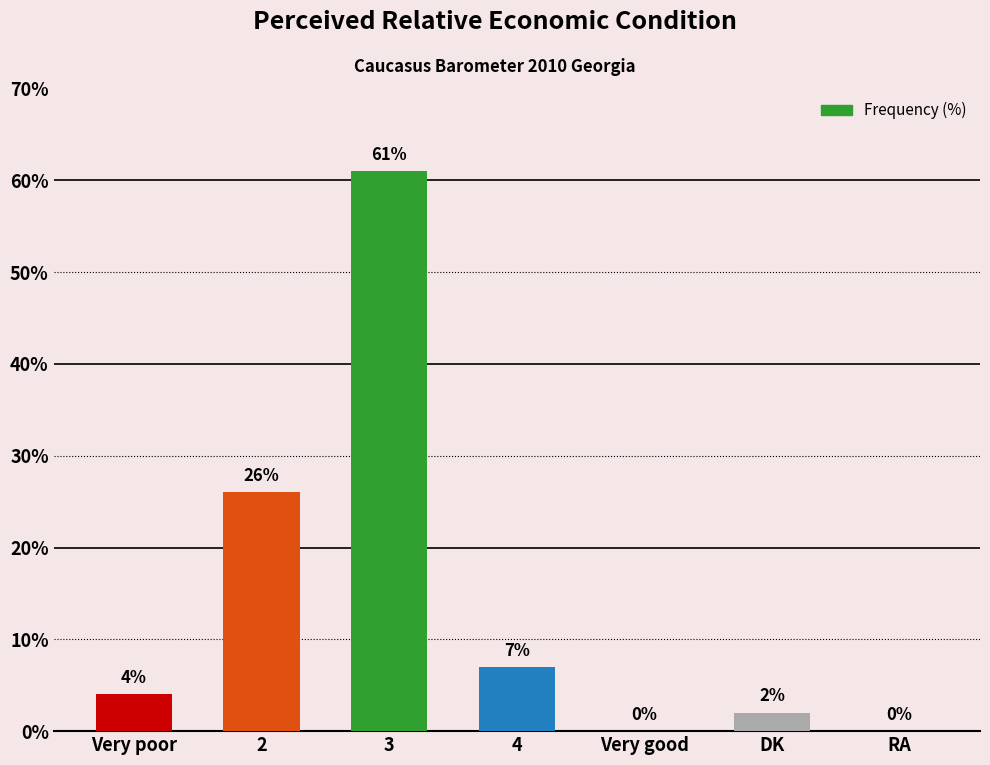

What is the sum of the values at Very poor and RA?

4